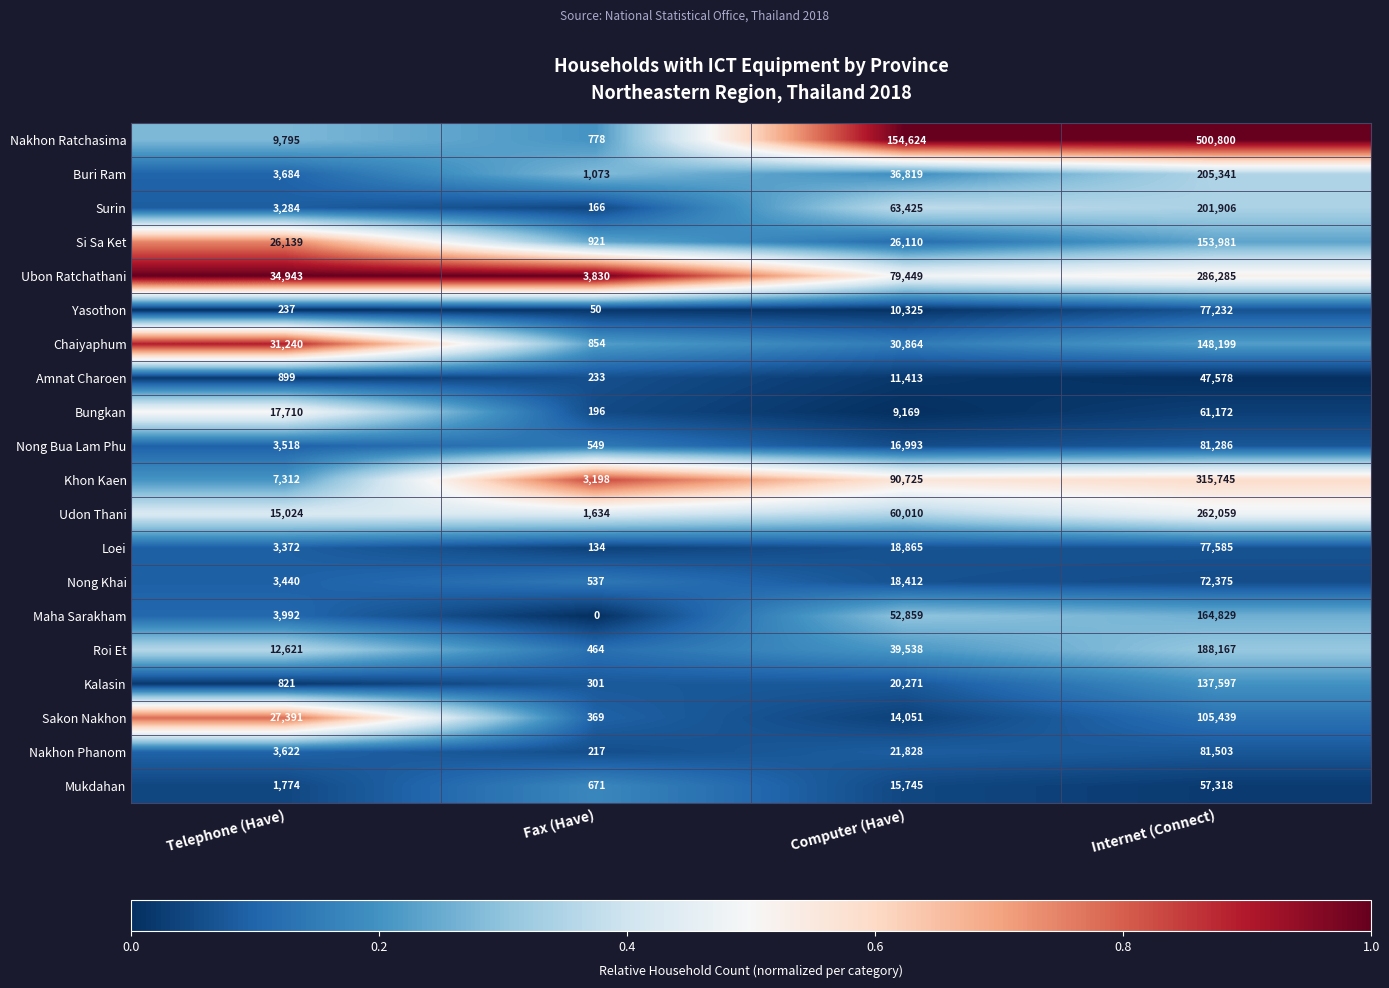

At which label is Kalasin closest to 68949?

Computer (Have)